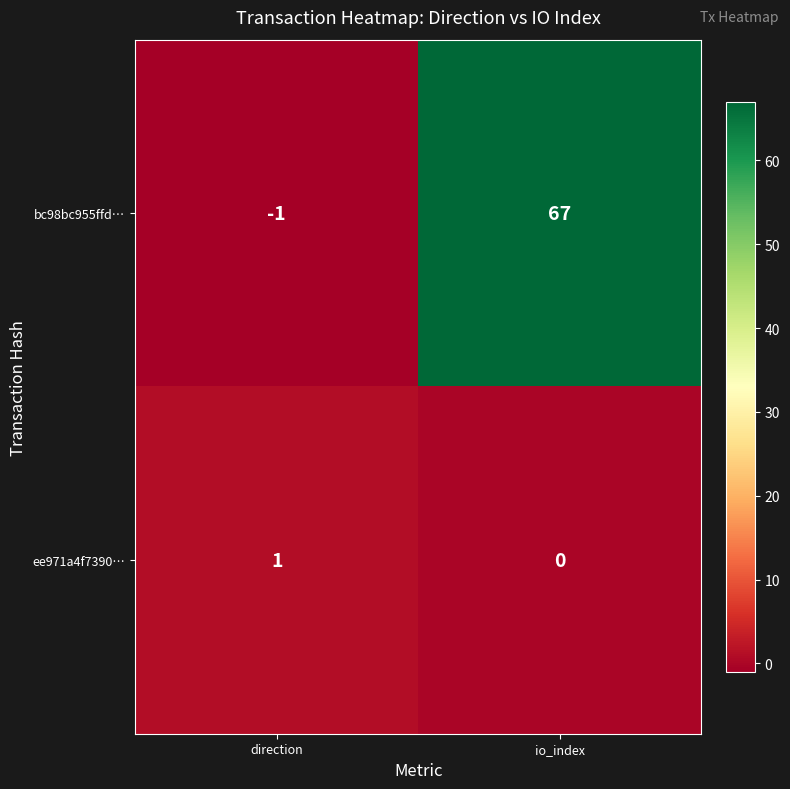

What is the difference between the bc98bc955ffd… values at direction and io_index?

68